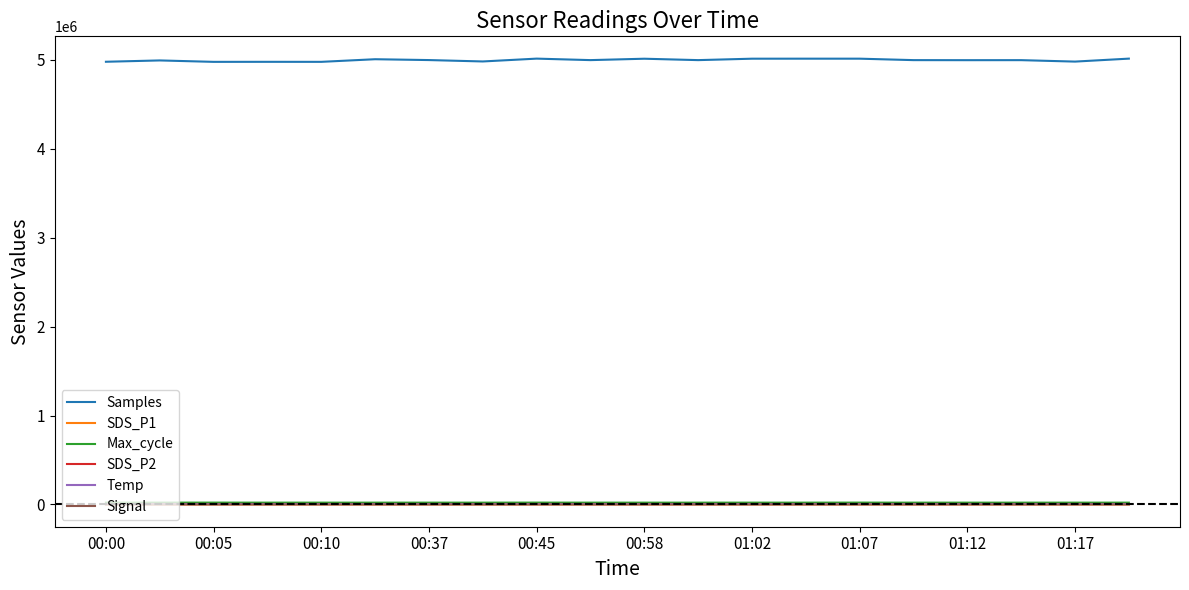

What is the greatest value displayed?

5015395.0